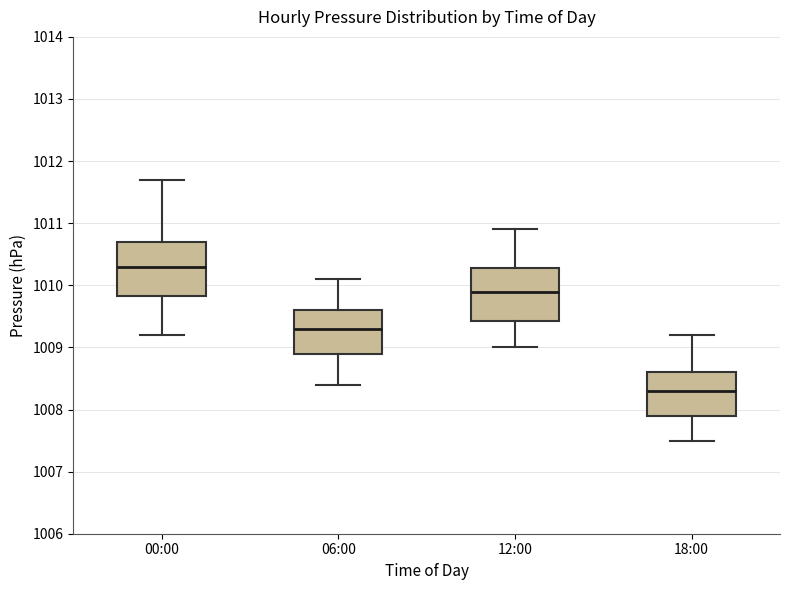

Where does the upper whisker of the box for 18:00 end on the y-axis? The values are not printed on the chart, so give them approximately, as read against the axis.

1009.2